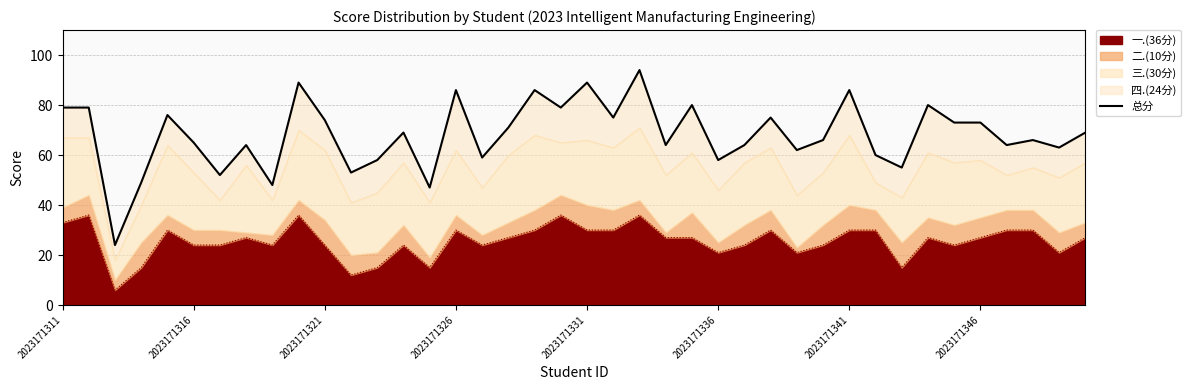

The chart shows a value of 64 at 36. True or false?

True